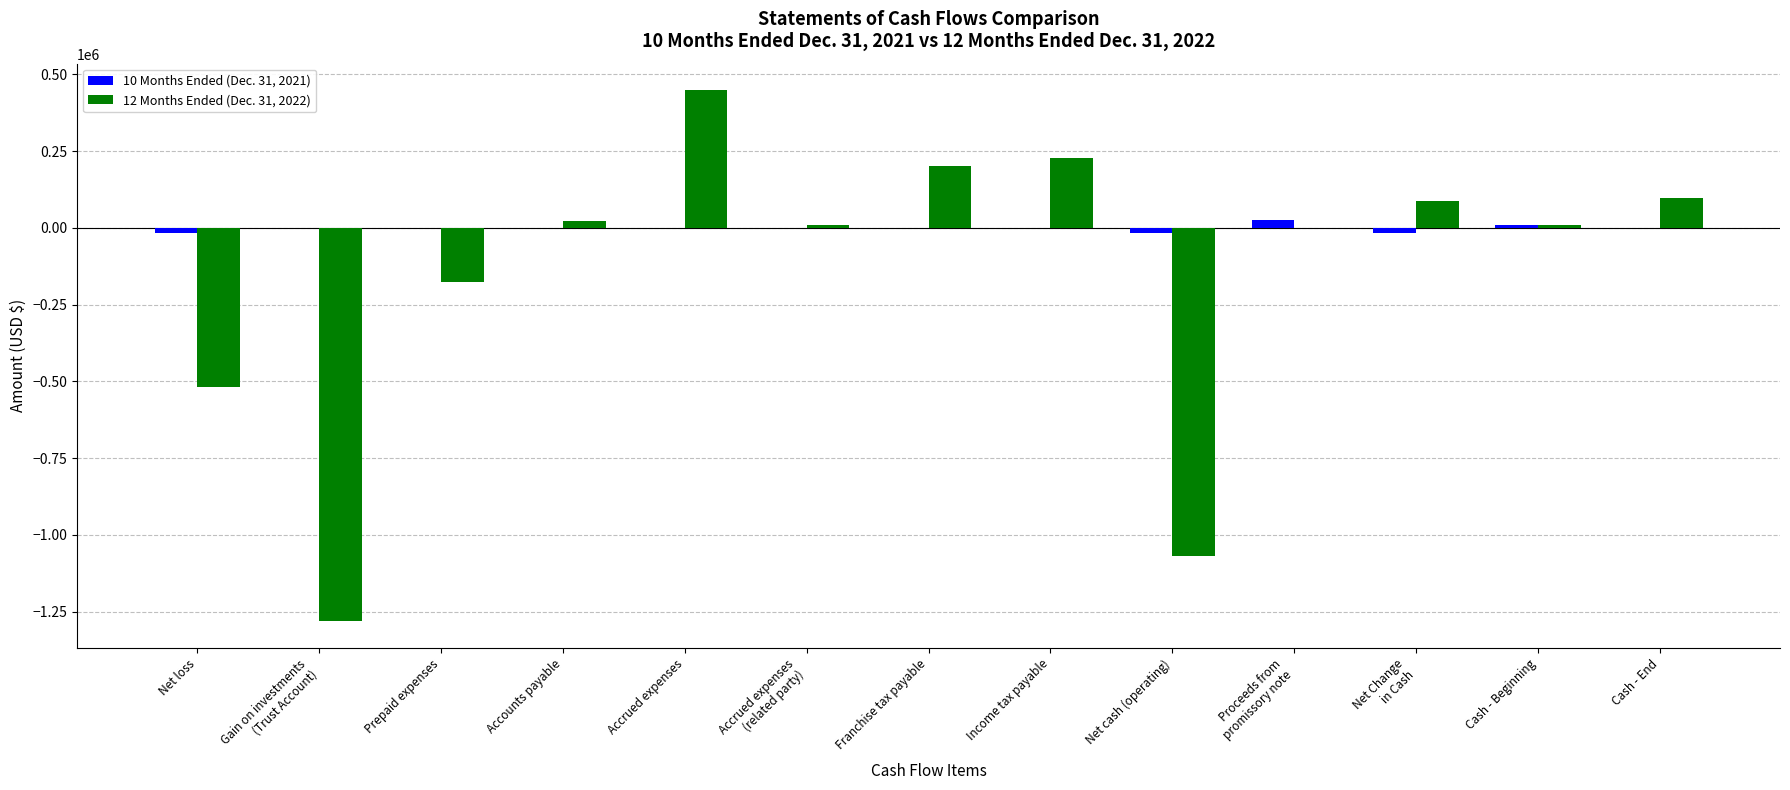

The 10 Months Ended (Dec. 31, 2021) series shows -16778 at Net cash (operating). True or false?

True